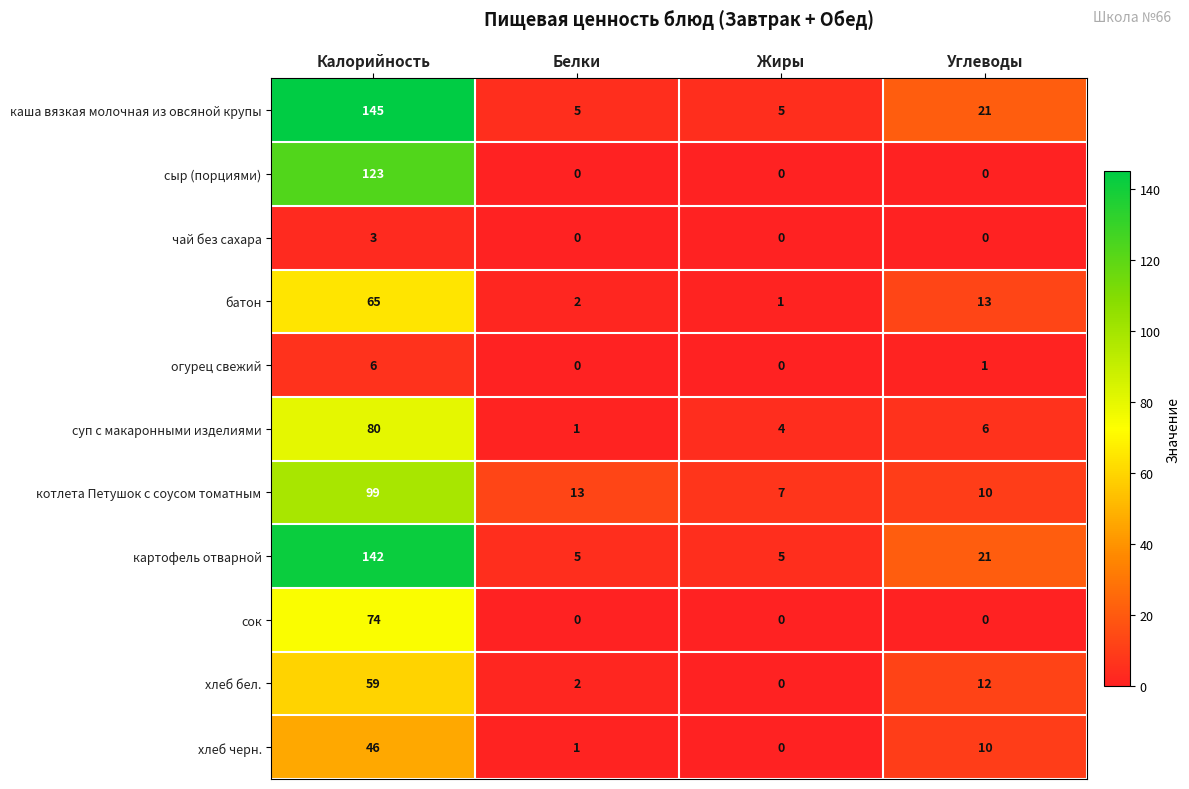

What is the total value across all series at Калорийность?

842